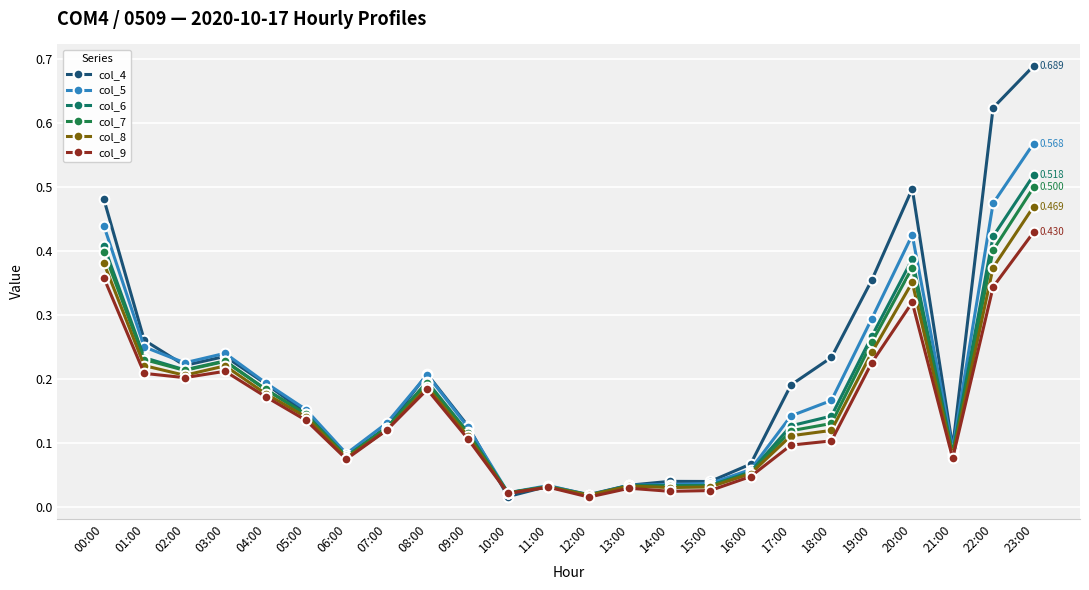

What is the difference between the maximum and second lowest values in the col_6 series?

0.5